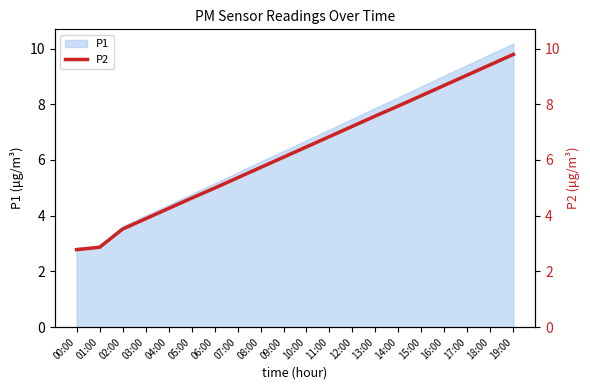

True or false: the data shows 0.6 at 00:00.

False